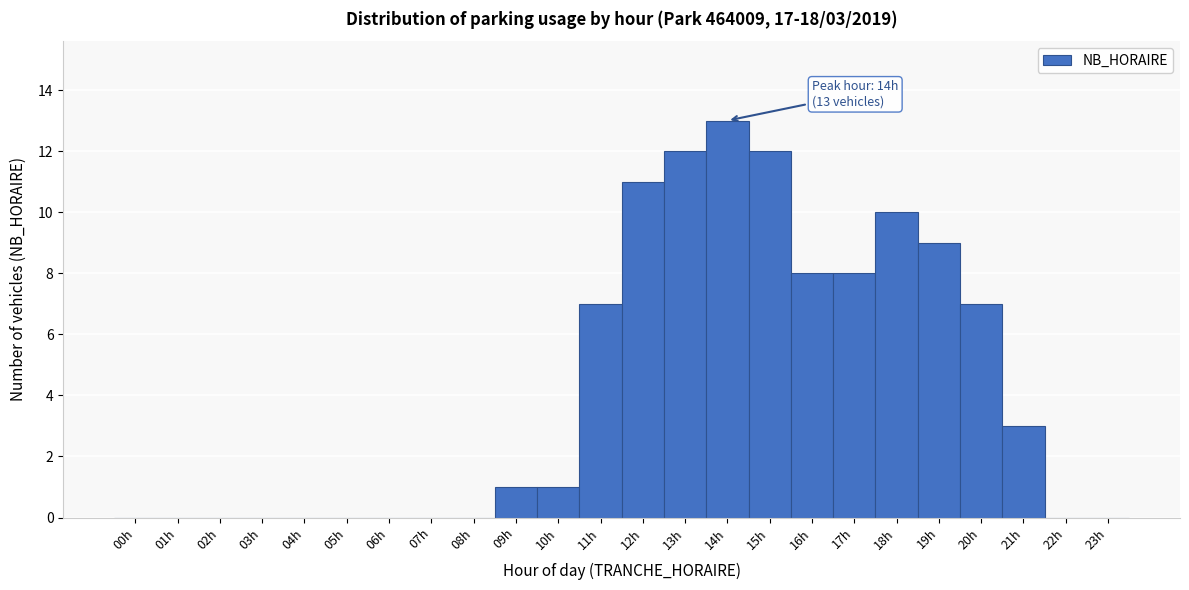

Over which range of the x-axis is the bar tallest?

13.5 to 14.5